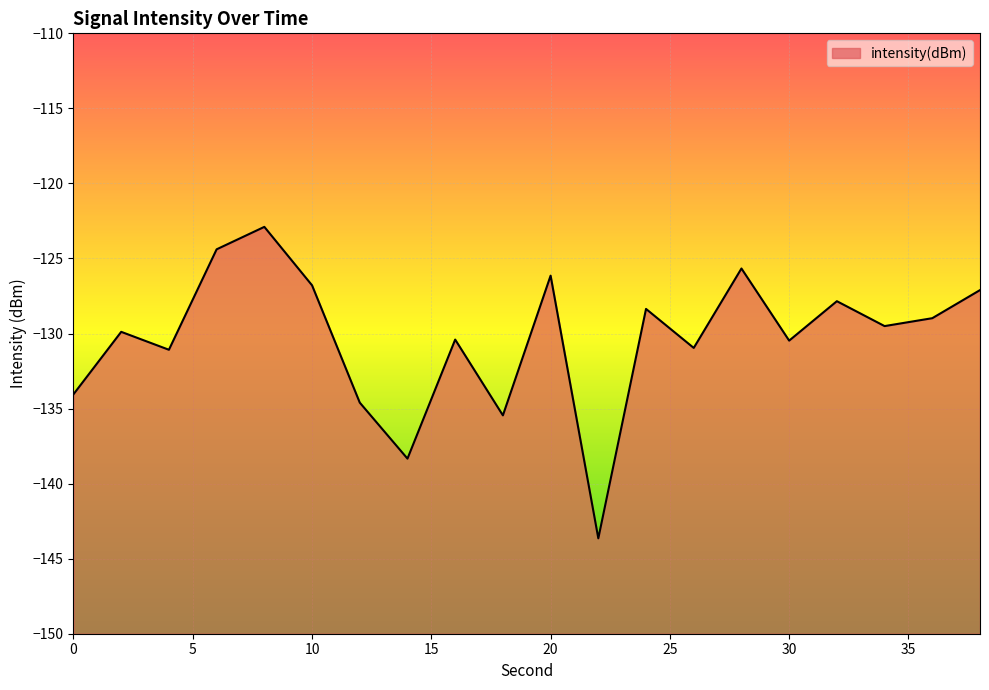

Where is the first local maximum?

2